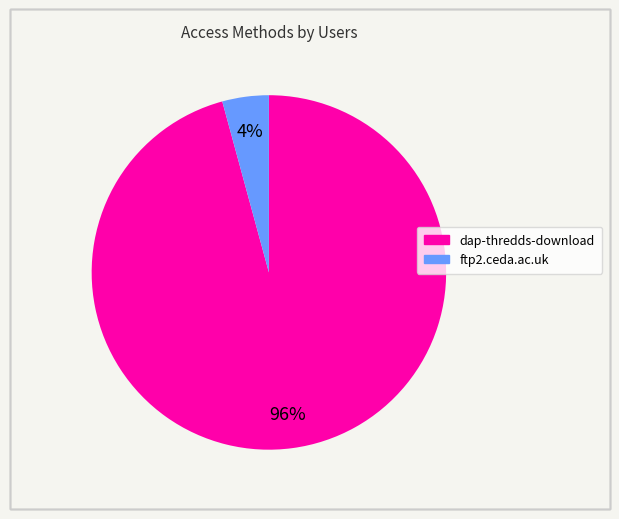

To the nearest percent, what is the combined percentage of ftp2.ceda.ac.uk and dap-thredds-download?

100%